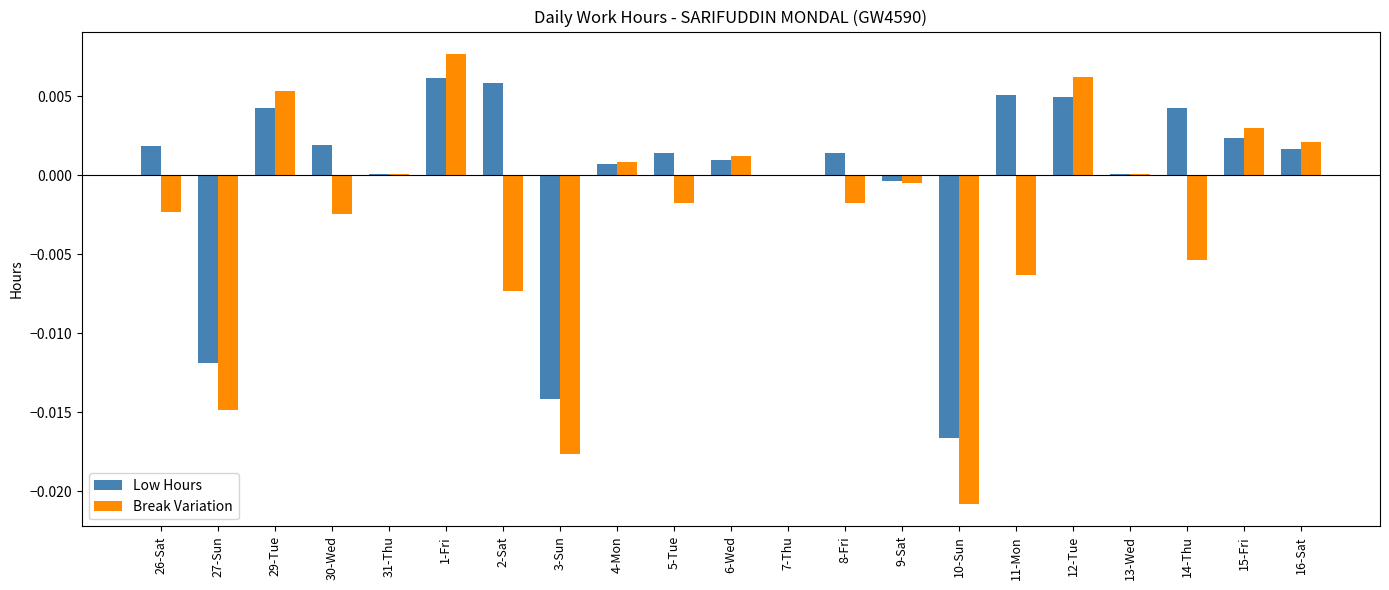

Are the bars horizontal?

No